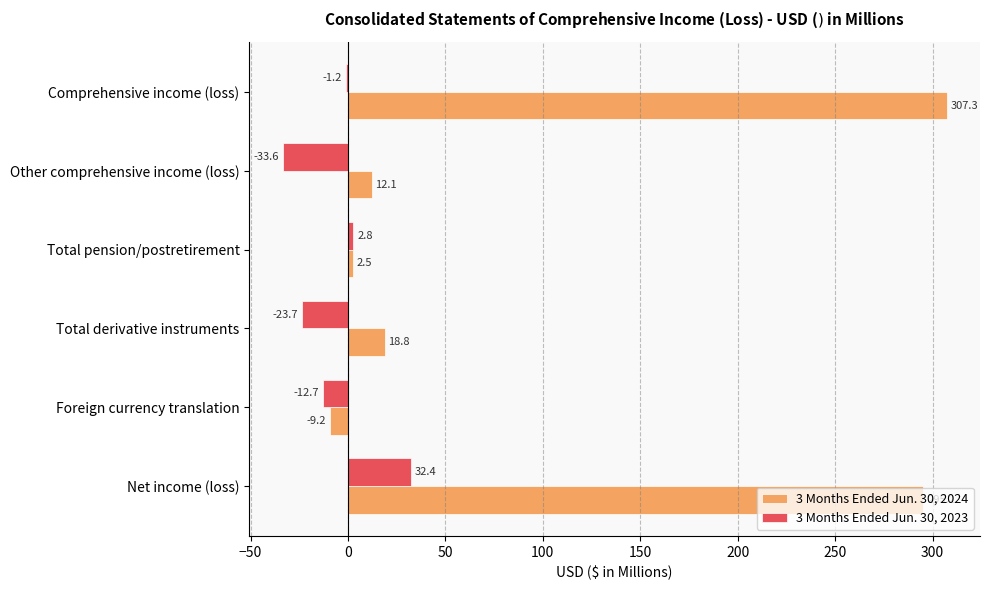

What is the total value across all series at Net income (loss)?

327.6